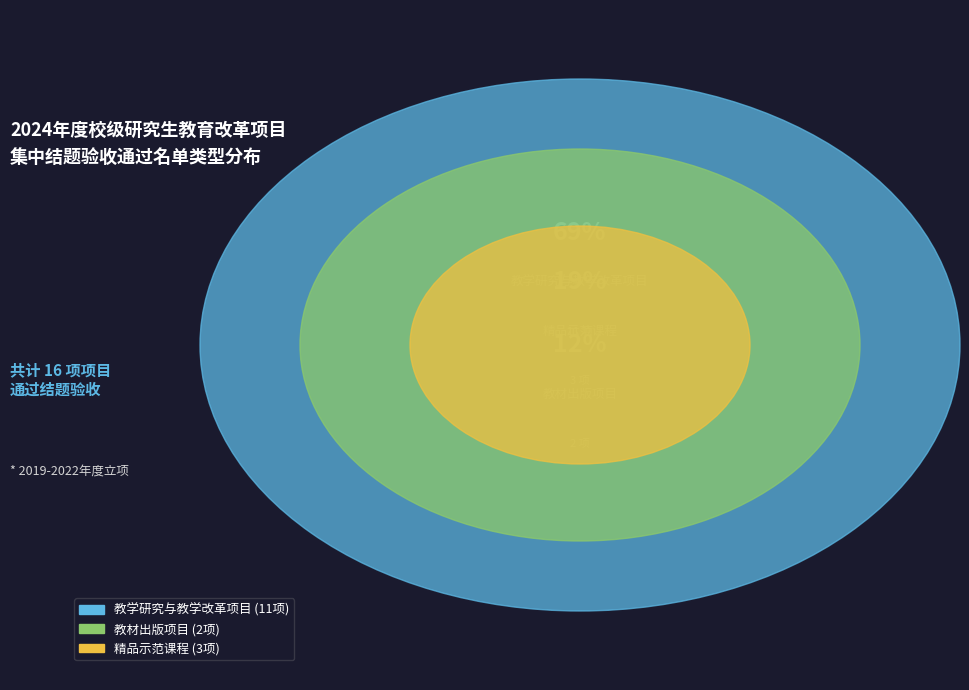

Does any single category account for the majority?

Yes